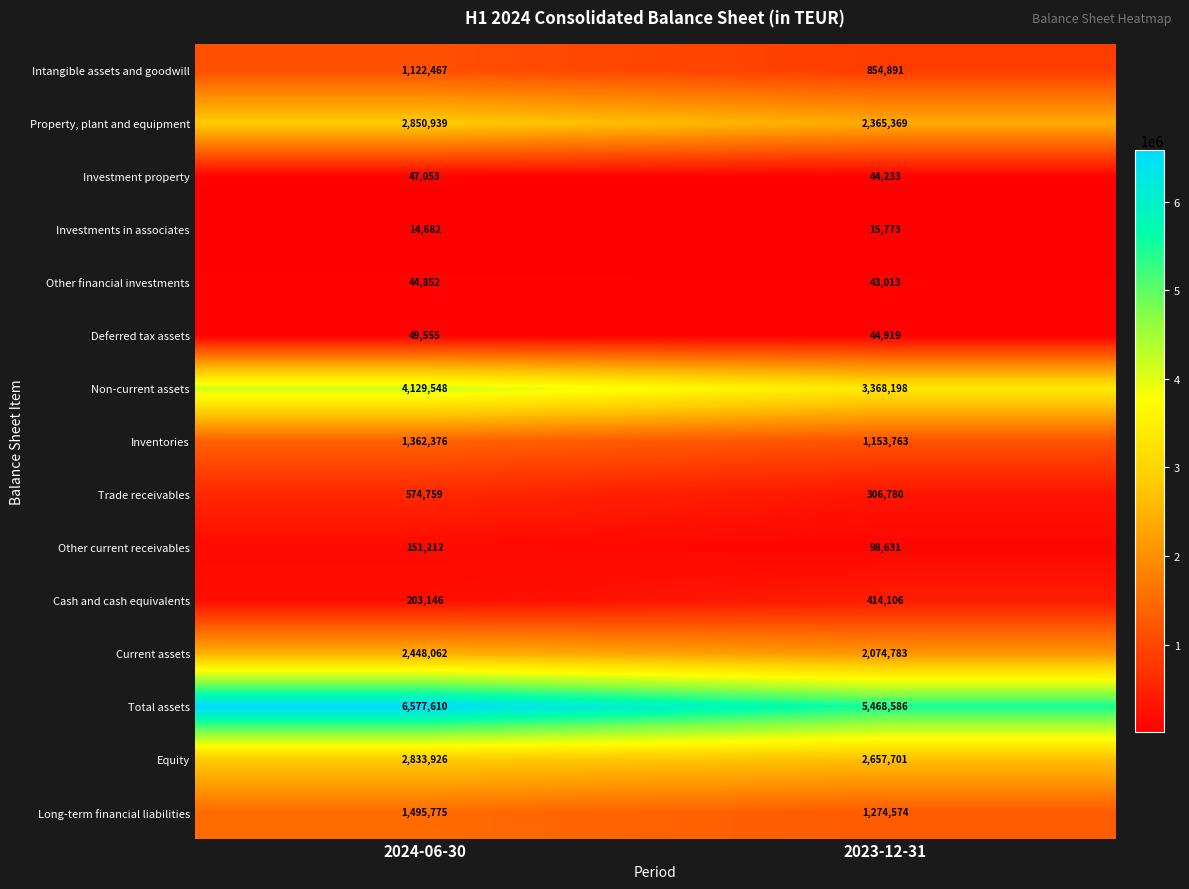

At how many categories does at least one series exceed 3401591?

2